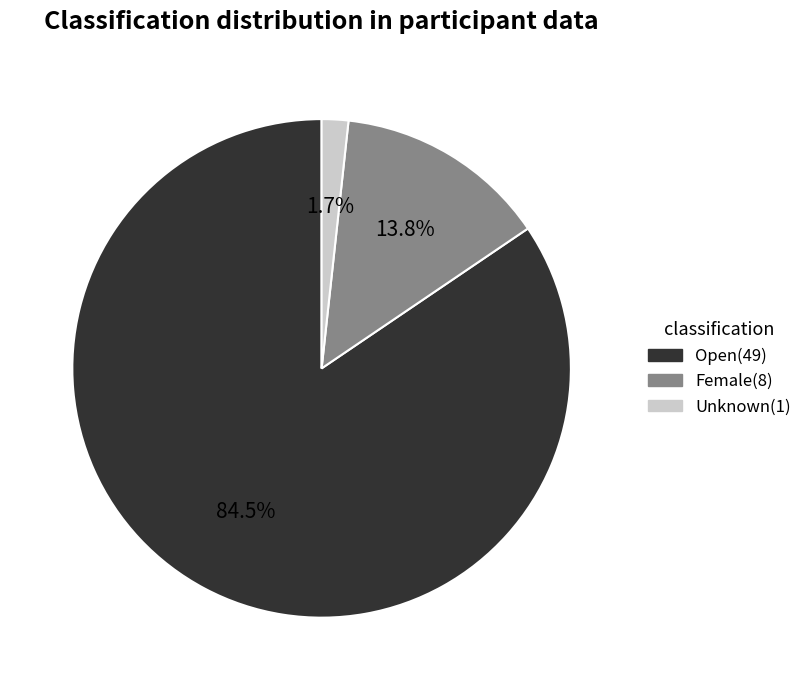

To the nearest percent, what portion does Female represent?

14%